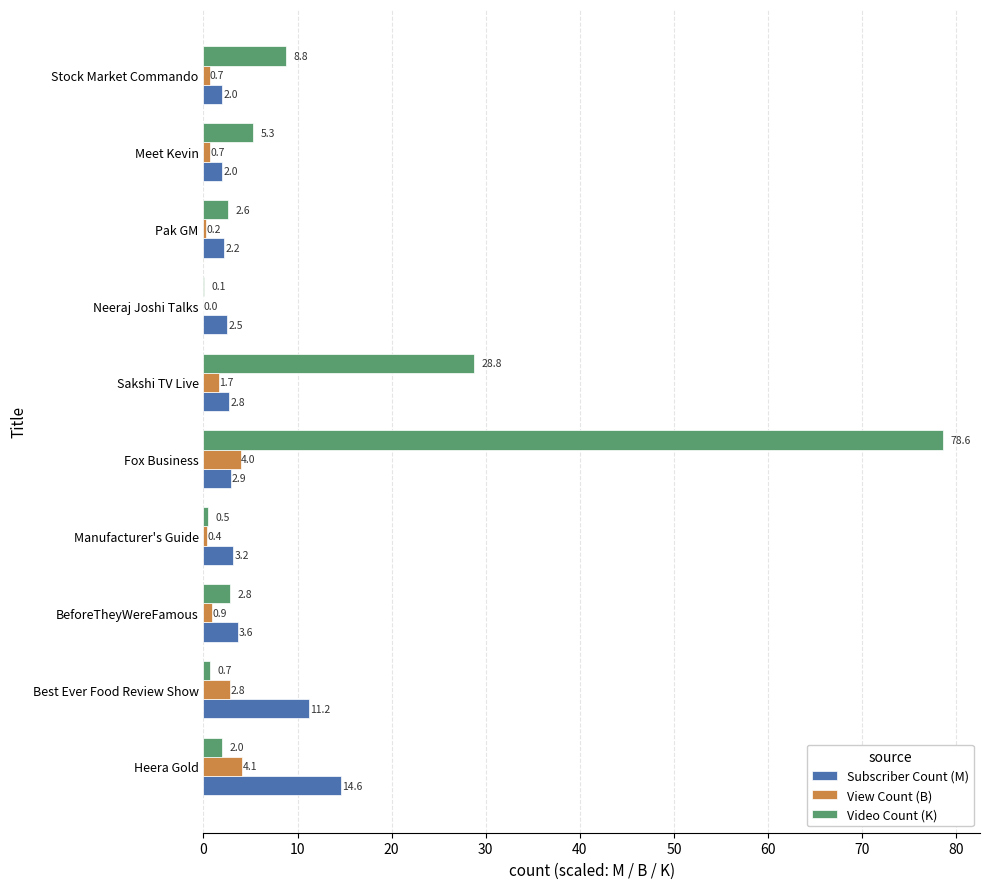

Which series changed the most between Meet Kevin and Stock Market Commando?

Video Count (K)